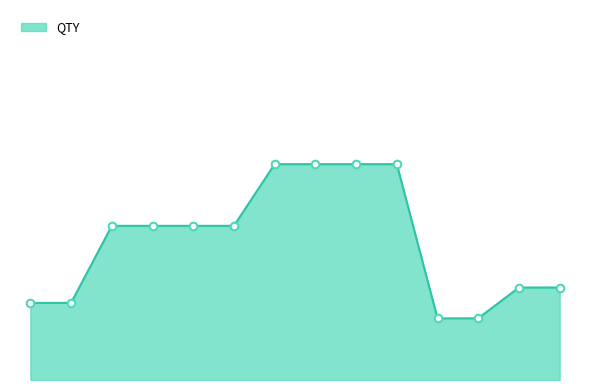

Does the chart have visible grid lines?

No